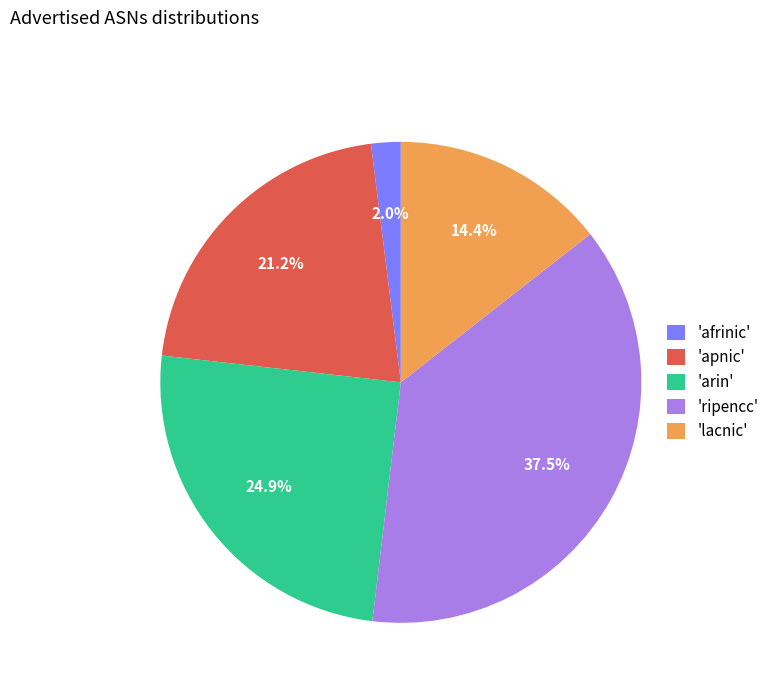

What is the smallest slice in the pie chart?

'afrinic'